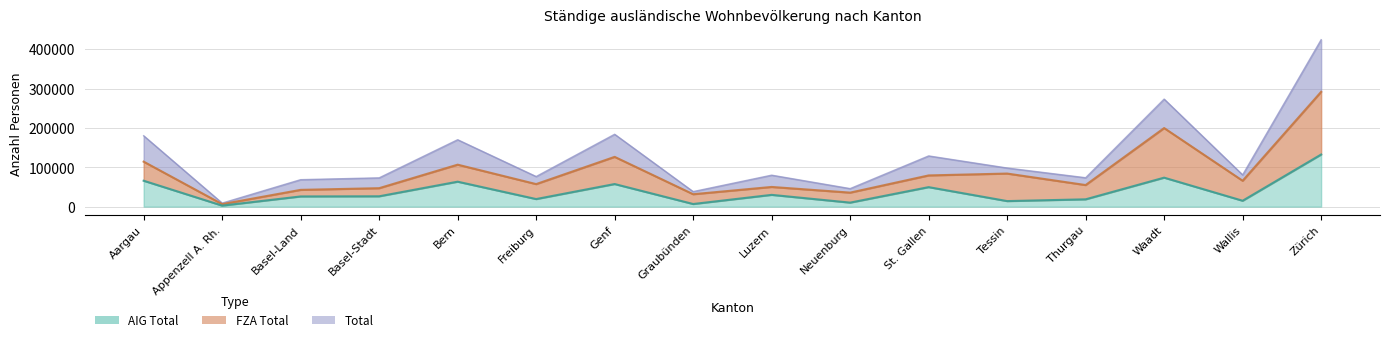

Reading left to right, transcribe all the data shown in this chart.

Total: 180071	8980	68520	73154	170000	76503	183849	38215	79942	45810	128838	98141	73435	273226	80695	424029
FZA Total: 114252	6368	42622	46888	106617	57261	126440	31550	50027	35610	79304	84046	54852	199610	65740	291639
AIG Total: 65819	2612	25898	26266	63383	19242	57409	6665	29915	10200	49534	14095	18583	73616	14955	132390